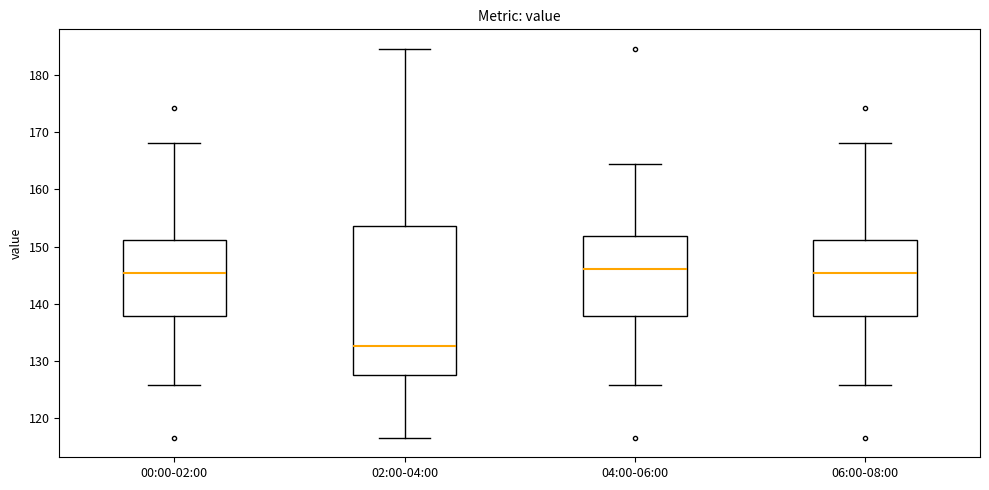

Where does the median line of the box for 06:00-08:00 sit on the y-axis? The values are not printed on the chart, so give them approximately, as read against the axis.

145